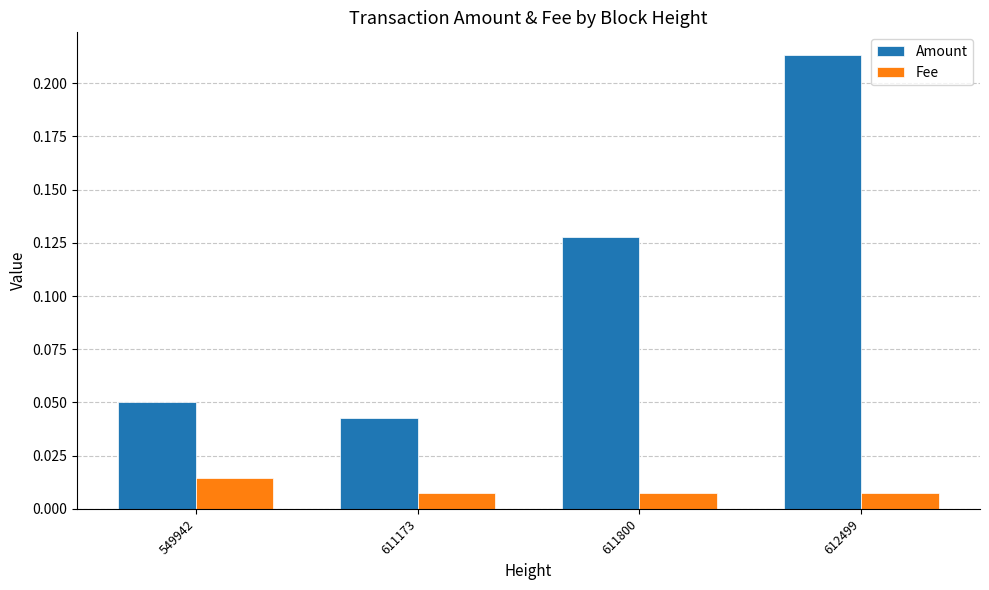

Between 549942 and 612499, which series saw the biggest shift?

Amount